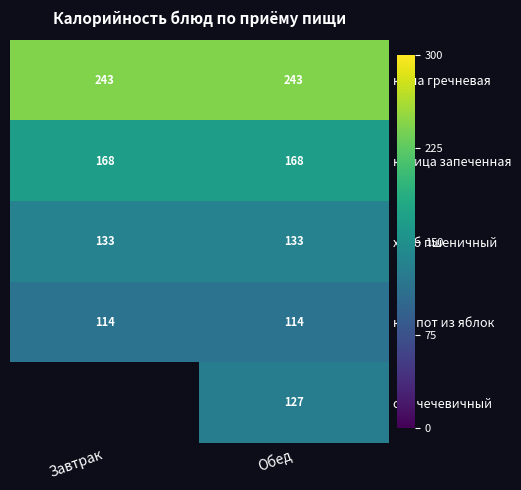

Count the number of data series in this chart.

5